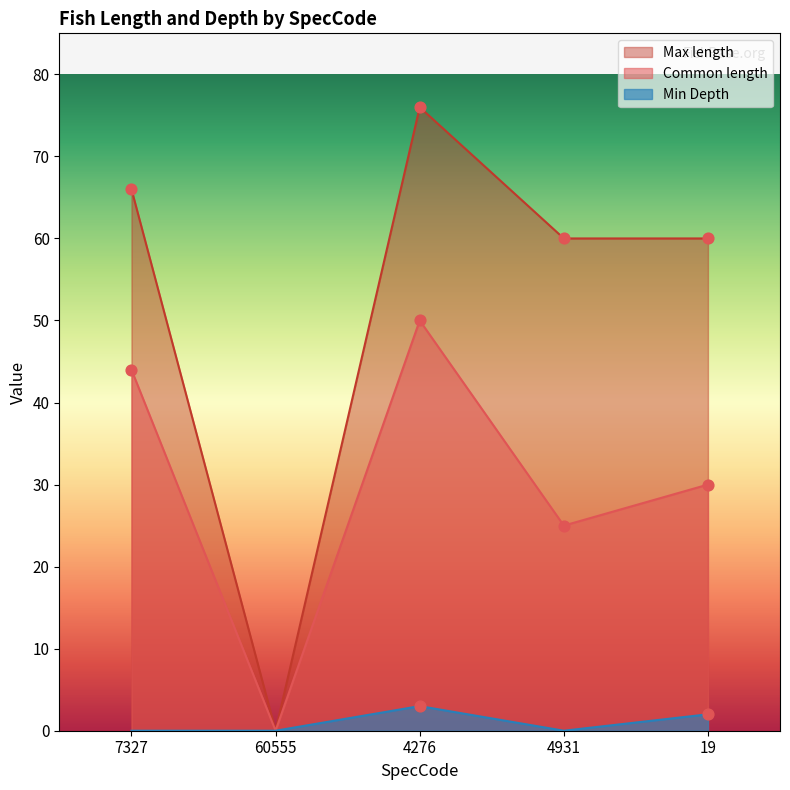

Which series has the largest total across all categories?

Max length